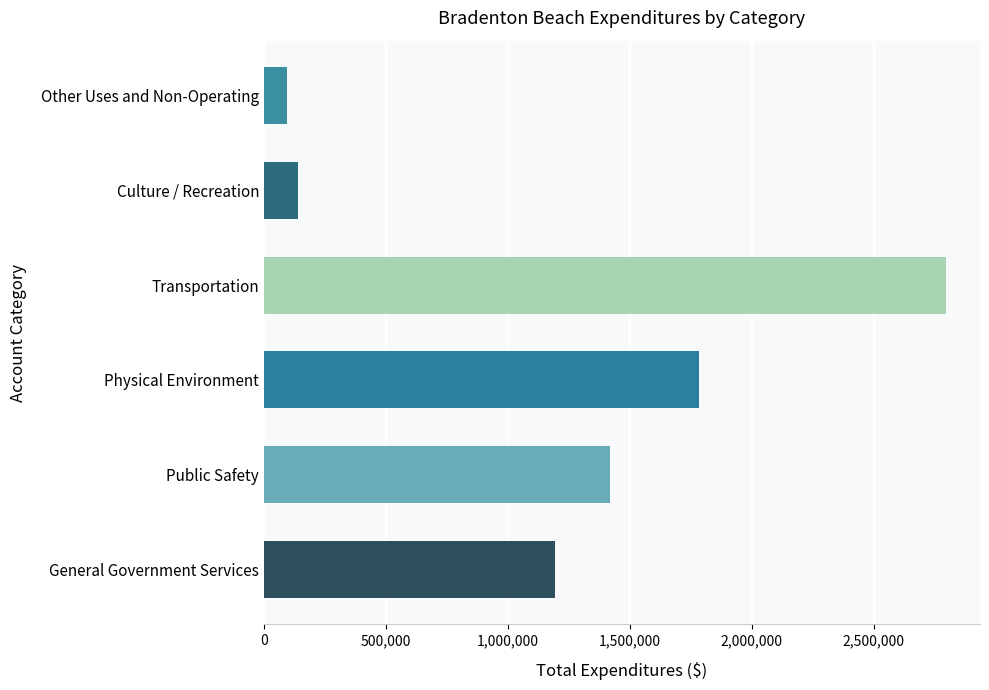

What is the label of the 5th bar from the right?

Public Safety